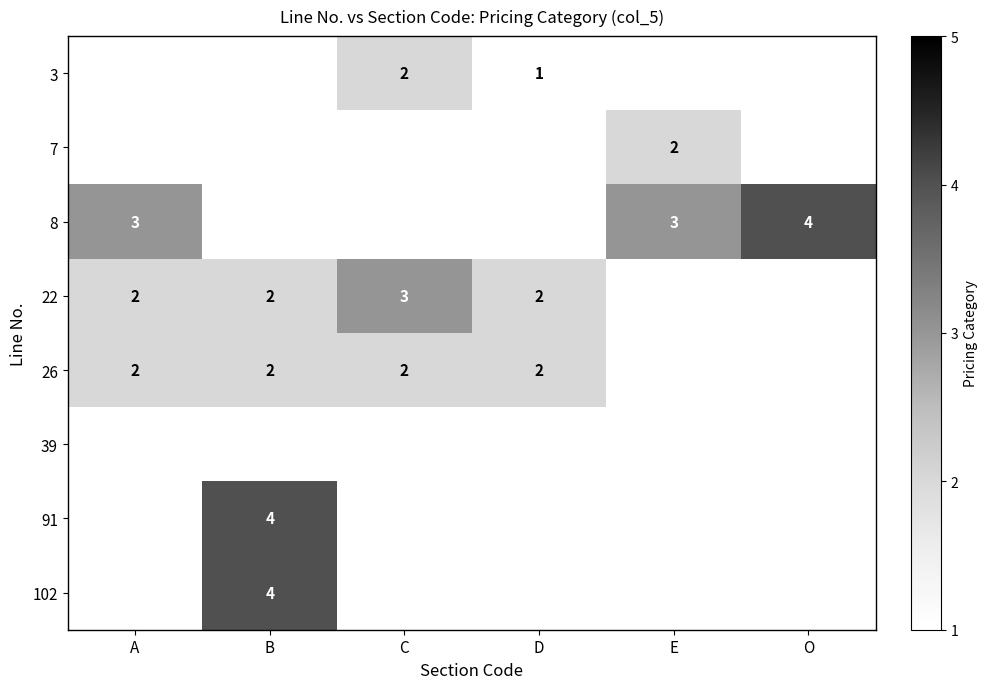

At which category does the chart reach its peak across all series?

O